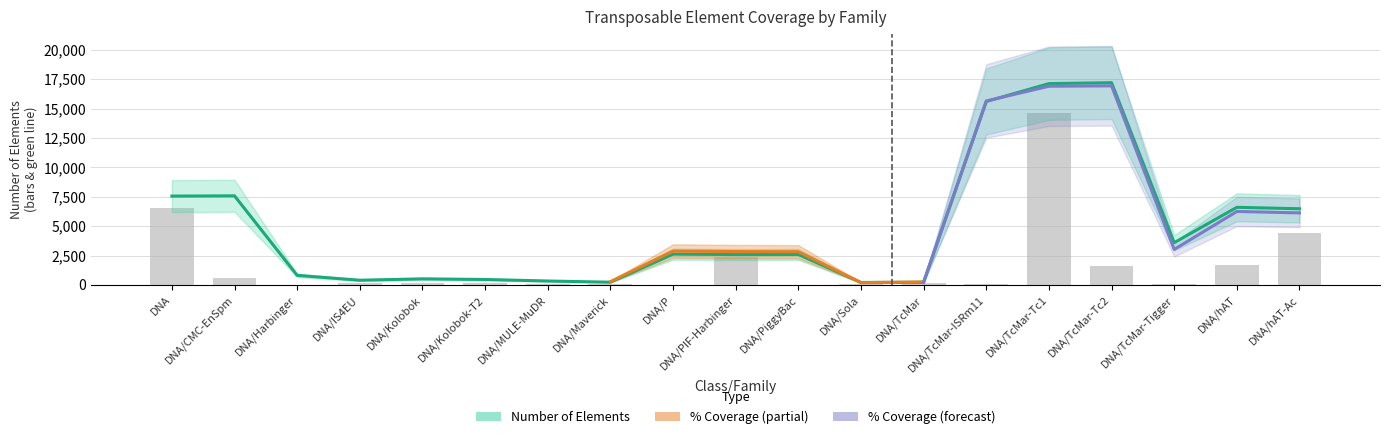

Rank the categories by value from highest to lowest.

DNA/TcMar-Tc1, DNA, DNA/hAT-Ac, DNA/PIF-Harbinger, DNA/hAT, DNA/TcMar-Tc2, DNA/CMC-EnSpm, DNA/Kolobok, DNA/IS4EU, DNA/Kolobok-T2, DNA/TcMar, DNA/MULE-MuDR, DNA/TcMar-Tigger, DNA/Maverick, DNA/Sola, DNA/TcMar-ISRm11, DNA/P, DNA/PiggyBac, DNA/Harbinger